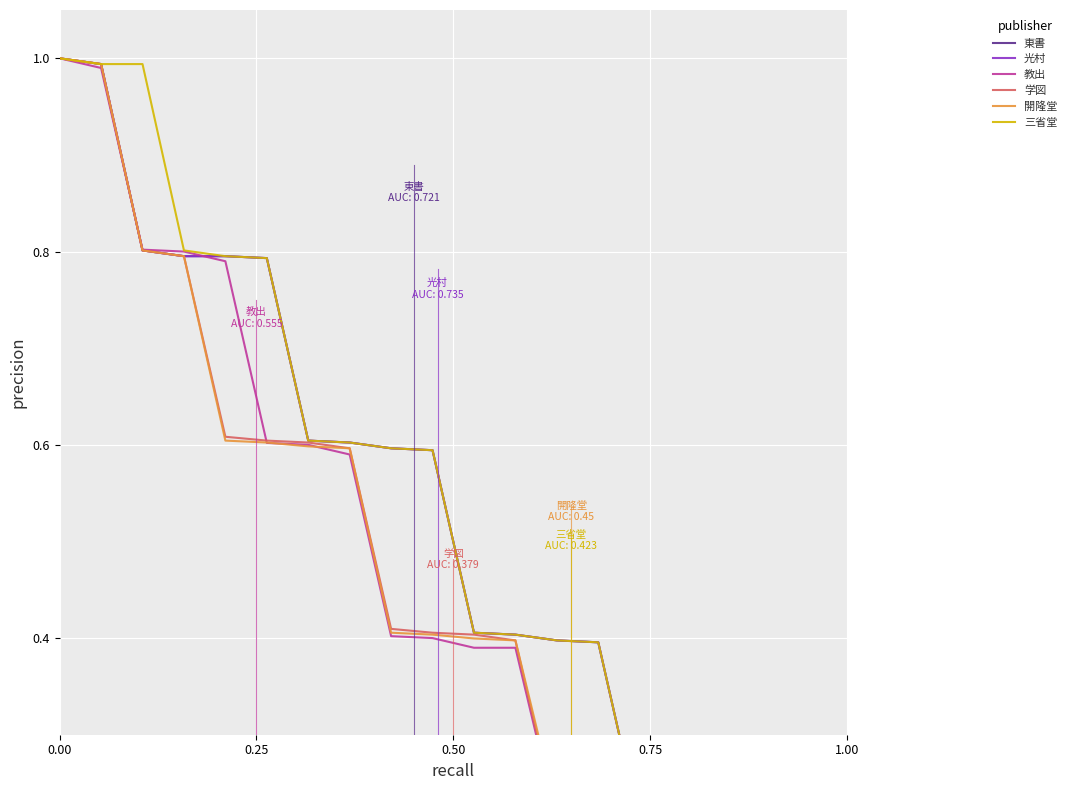

True or false: 学図 has a value of 0.6 at 11.

False